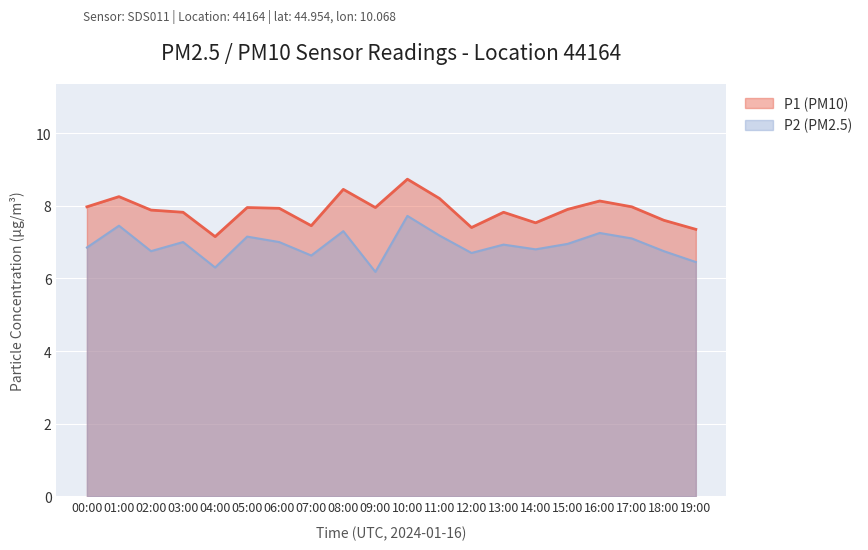

How many interior local valleys does the P1 series have?

5